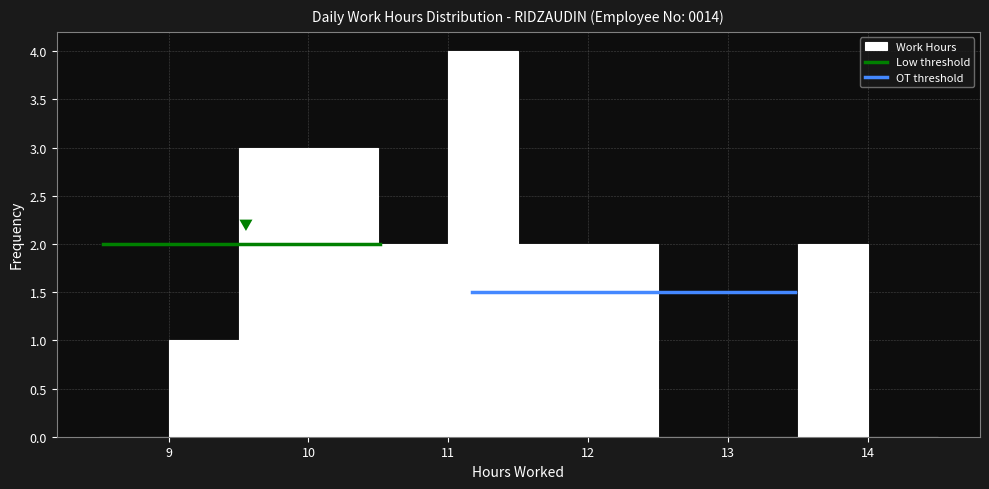

What is the height of the bar covering 10.5 to 11.0 on the x-axis? The values are not printed on the chart, so give them approximately, as read against the axis.

2